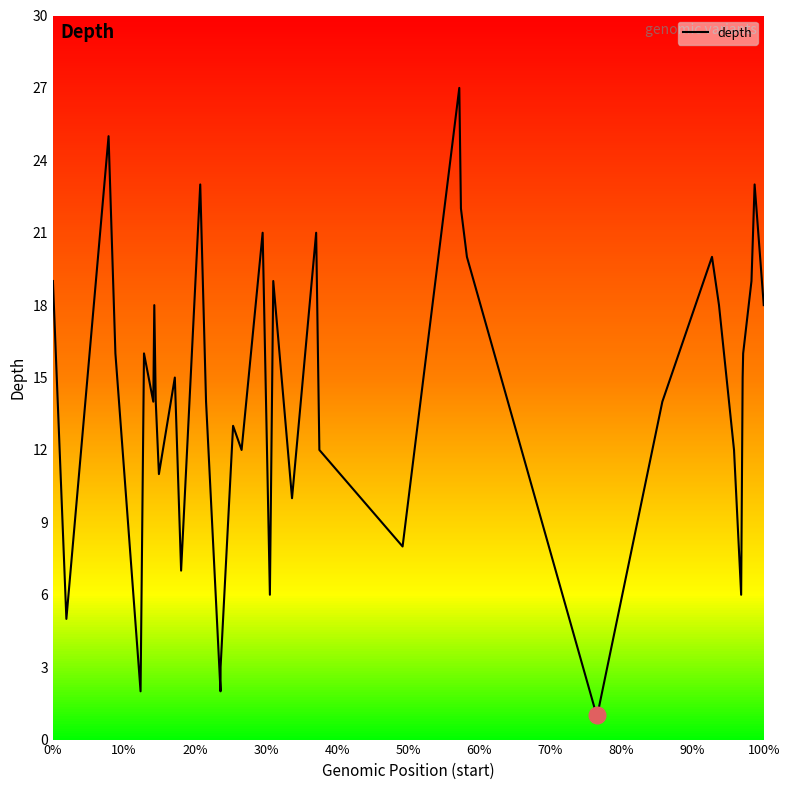

What is the difference between the maximum and minimum values?

26